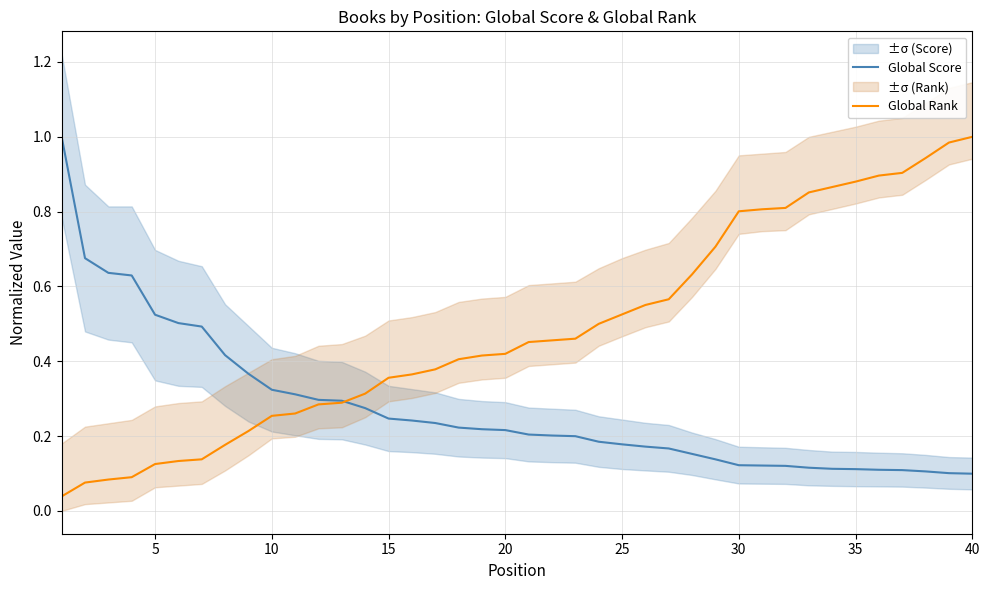

The value of Global Score at 35 is 0.1. True or false?

True